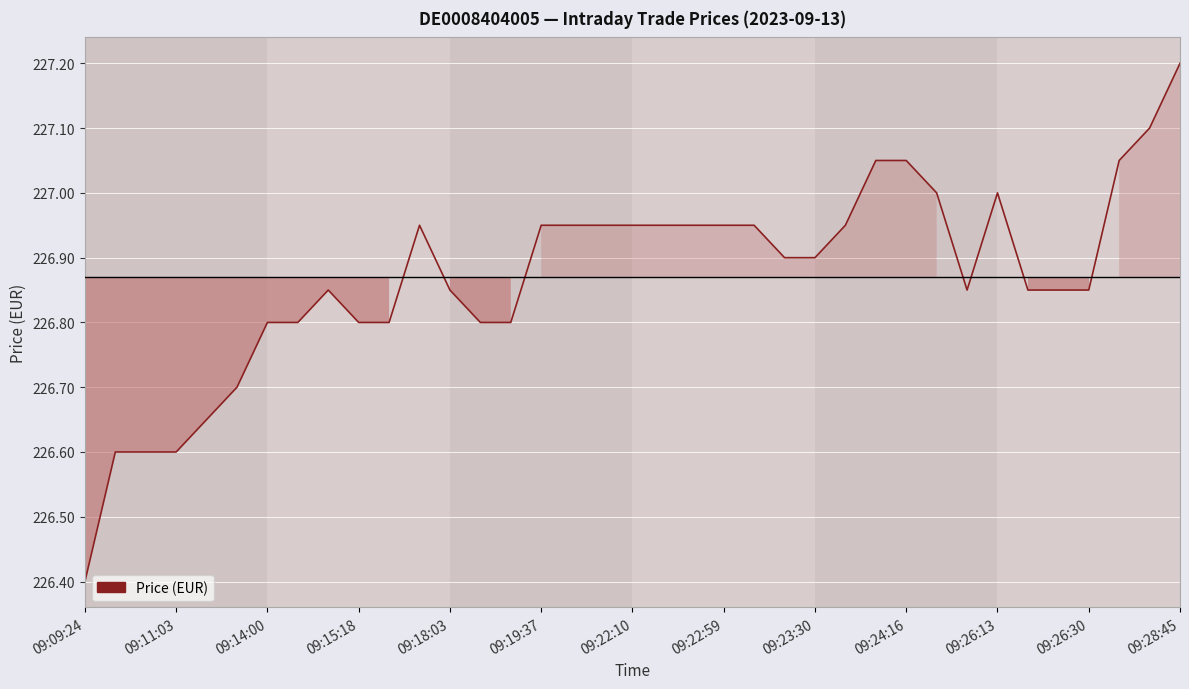

What is the smallest value displayed?

226.4